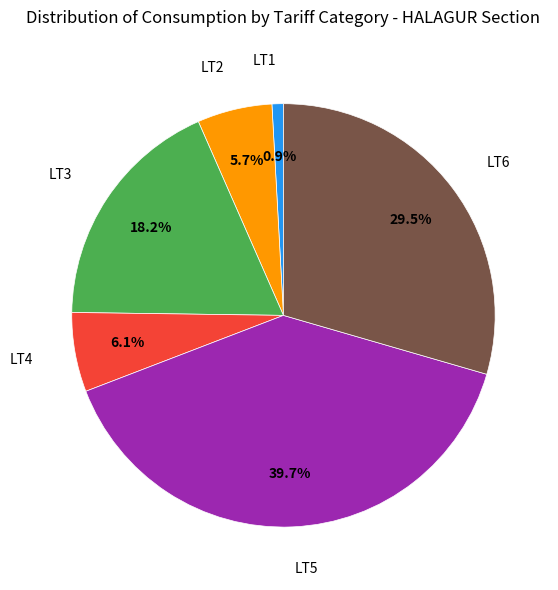

Is there a majority slice in this chart?

No